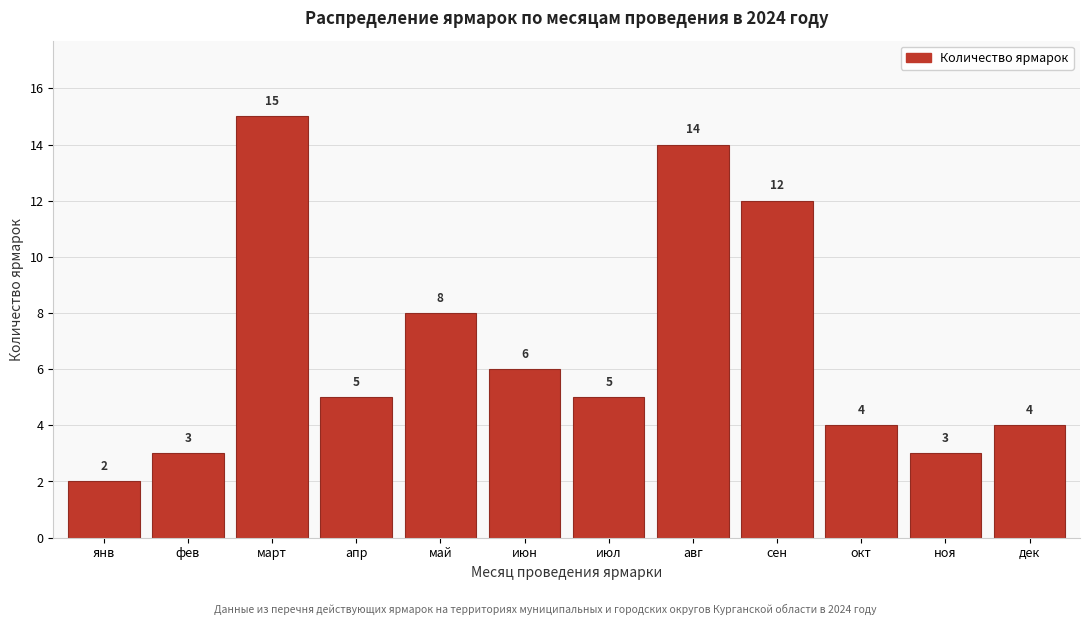

Reading right to left, what are all the values shown in this chart?

дек=4	ноя=3	окт=4	сен=12	авг=14	июл=5	июн=6	май=8	апр=5	март=15	фев=3	янв=2